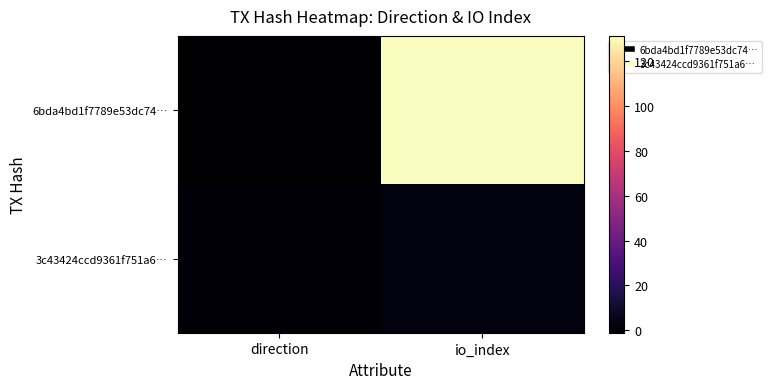

How many categories are shown in the chart?

2